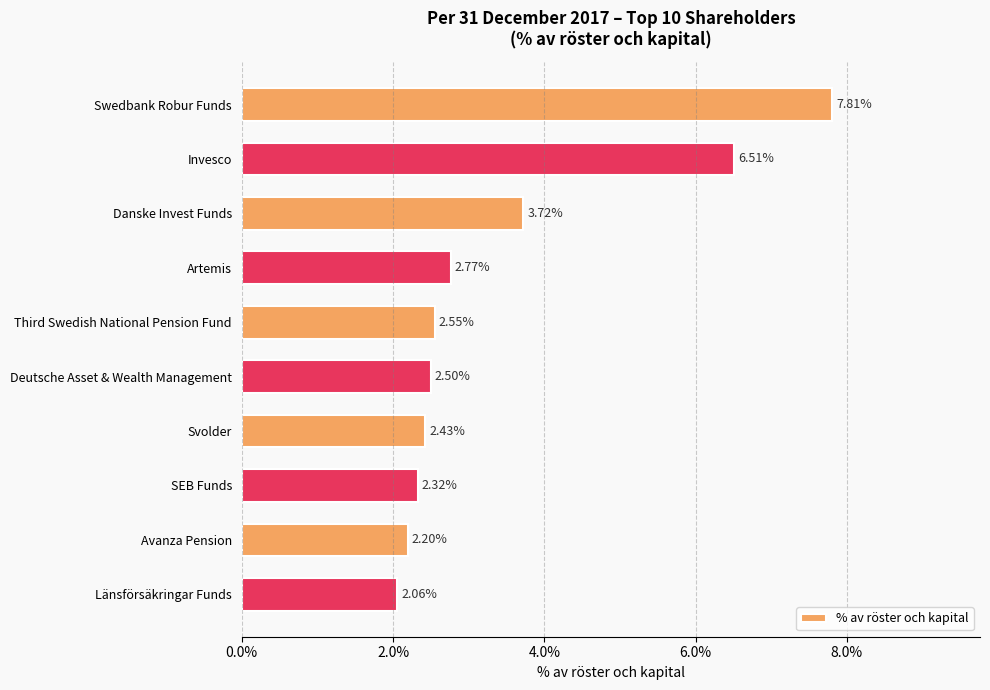

What is the change in value from Swedbank Robur Funds to Avanza Pension?

-5.6